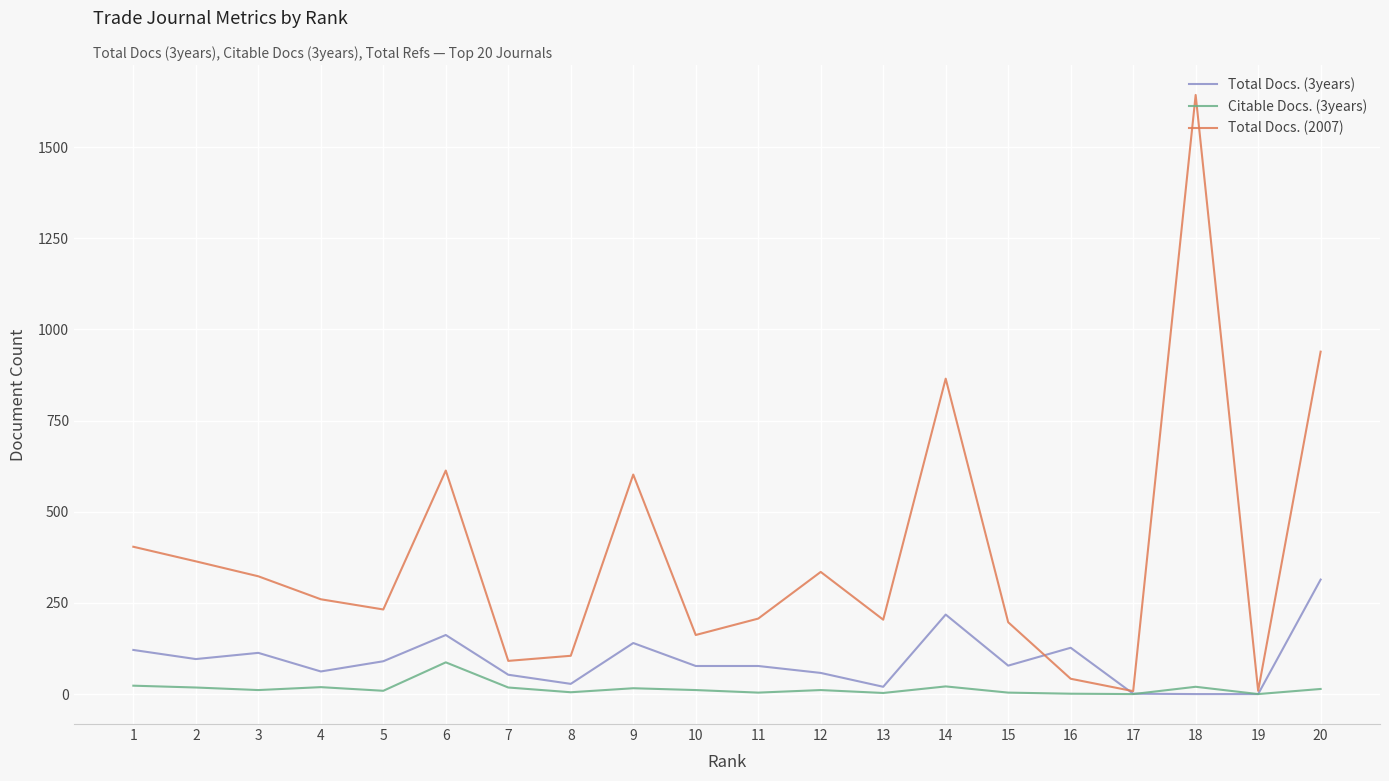

What is the sum of the Total Docs. (2007) values at 9 and 3?

925